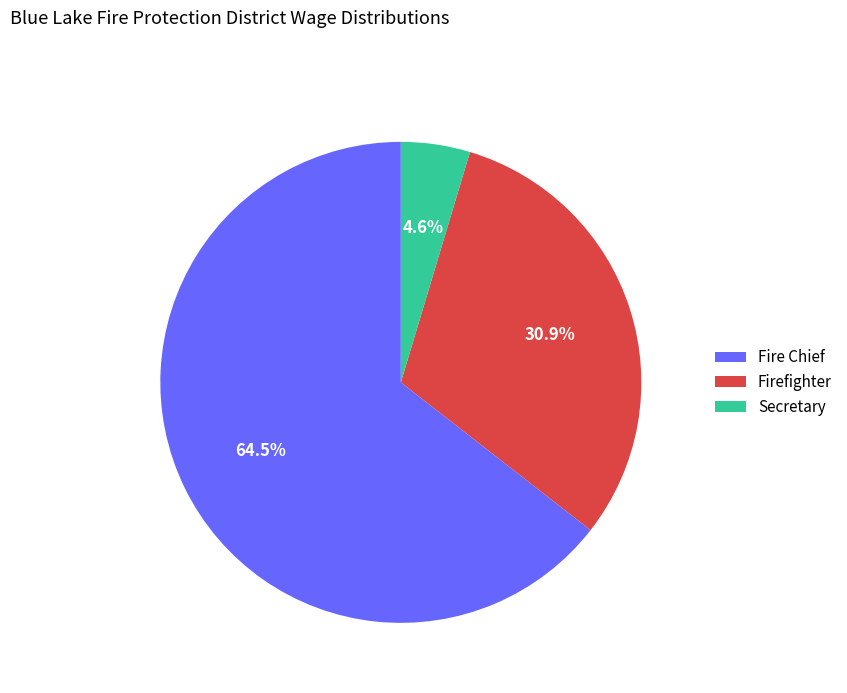

Which has a higher value, Secretary or Firefighter?

Firefighter